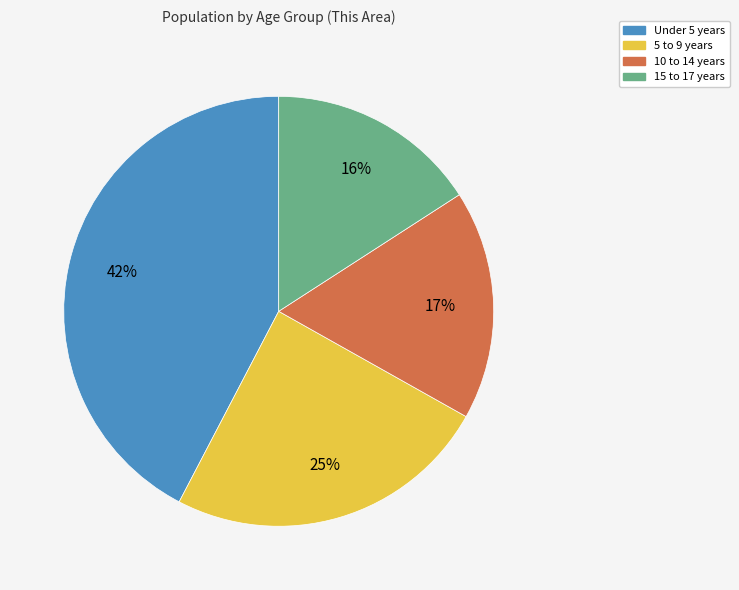

What is the largest slice in the pie chart?

Under 5 years